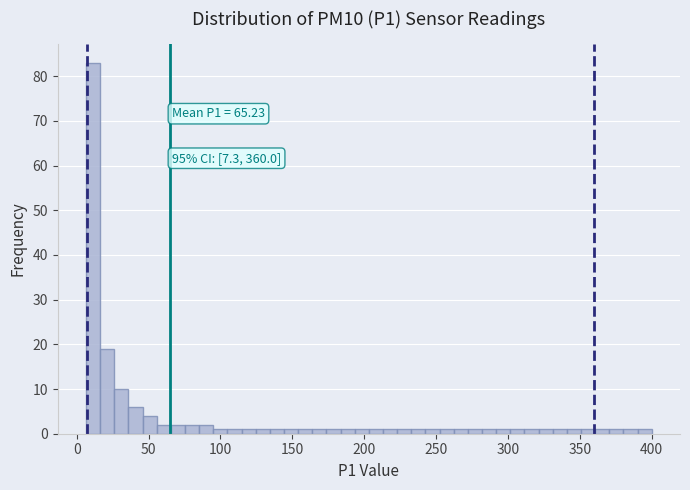

Around what value on the x-axis is the tallest bar? Give the approximate position of its centre, as read against the axis.

10